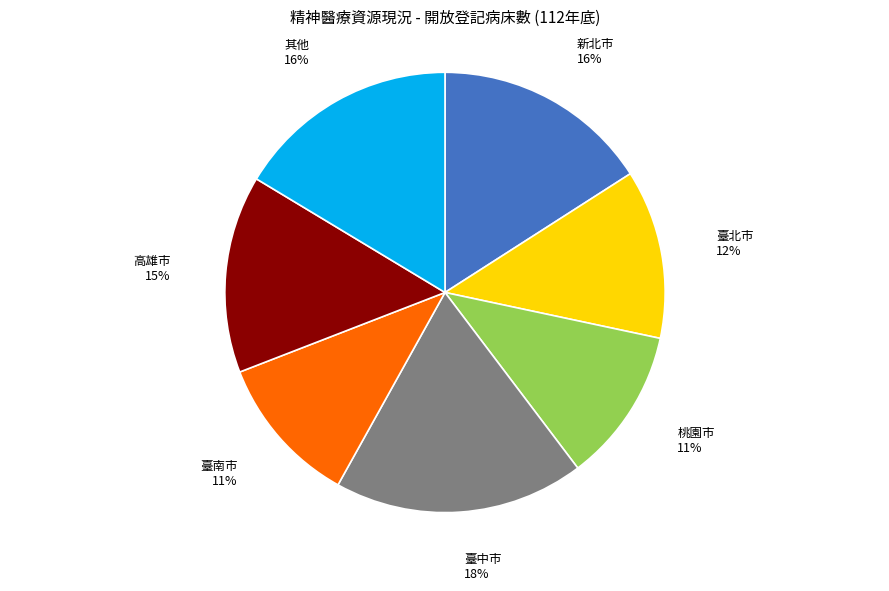

Which slice is the largest?

臺中市